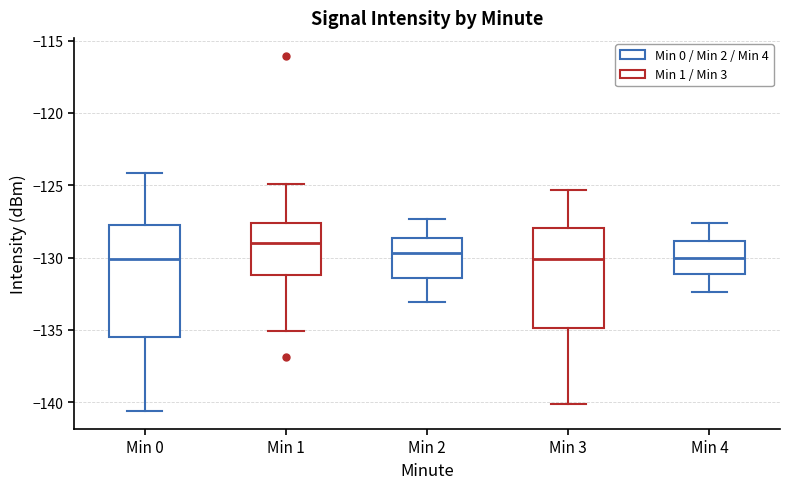

Reading left to right, transcribe this box plot: for each box, give where its median line is, the range the box spans, and where its two whiskers end, as read against the y-axis. The values are not printed on the chart, so give them approximately, as read against the axis.

Min 0: median -130.0, box -135.5 to -127.5, whiskers -140.5 to -124.0
Min 1: median -129.0, box -131.0 to -127.5, whiskers -135.0 to -125.0
Min 2: median -129.5, box -131.5 to -128.5, whiskers -133.0 to -127.5
Min 3: median -130.0, box -135.0 to -128.0, whiskers -140.0 to -125.5
Min 4: median -130.0, box -131.0 to -129.0, whiskers -132.5 to -127.5